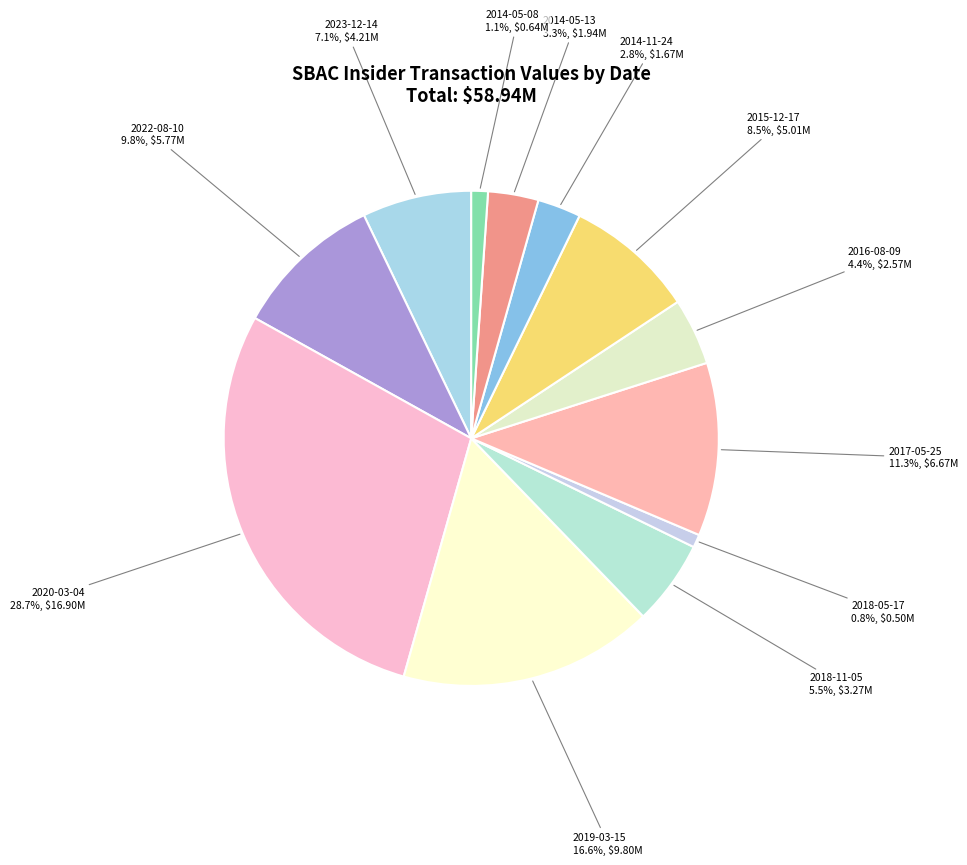

Count the number of slices in the pie.

12